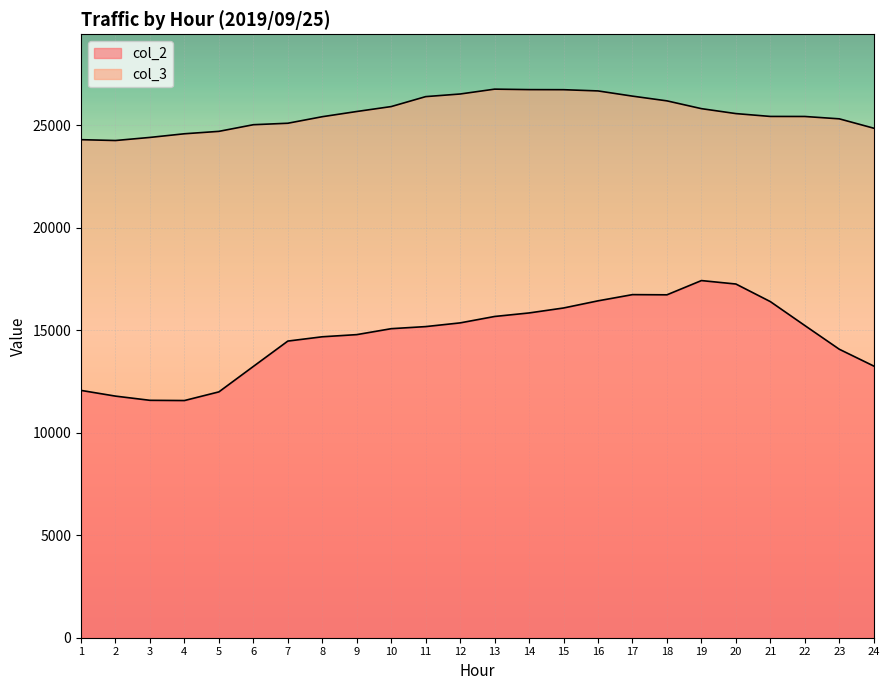

How many values in the col_3 series exceed 25579?

11